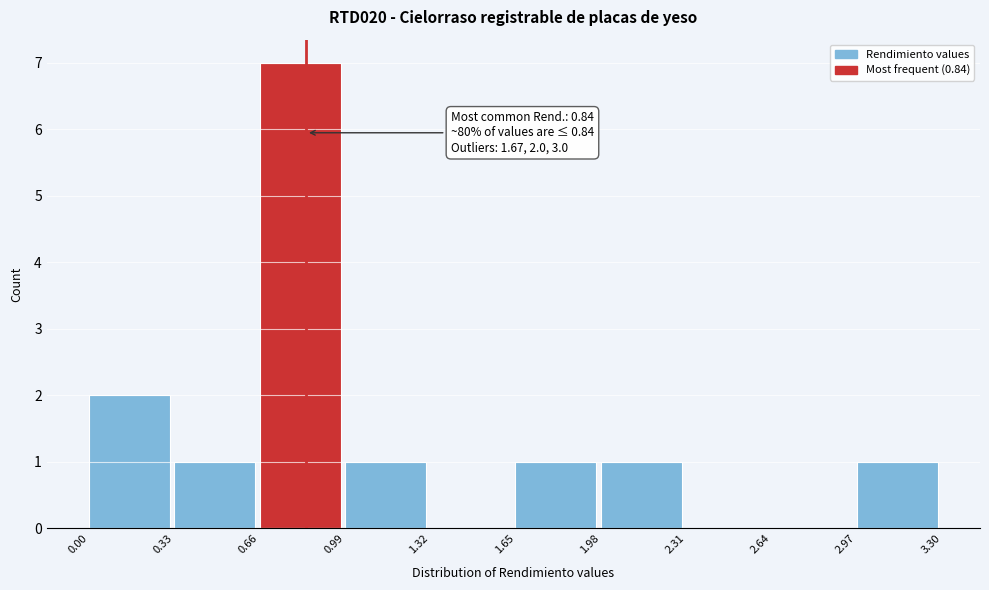

Which range on the x-axis has the tallest bar?

0.66 to 0.99